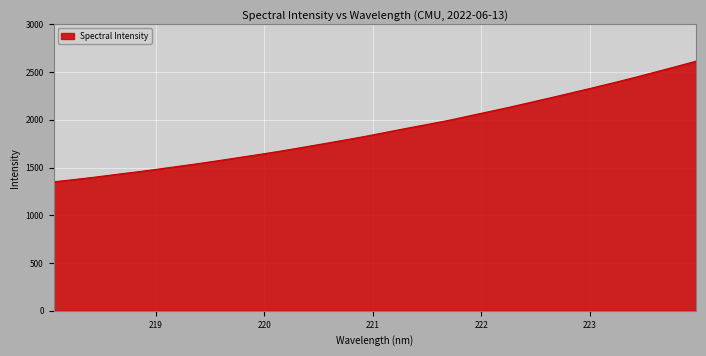

What is the sum of all values?

60608.3